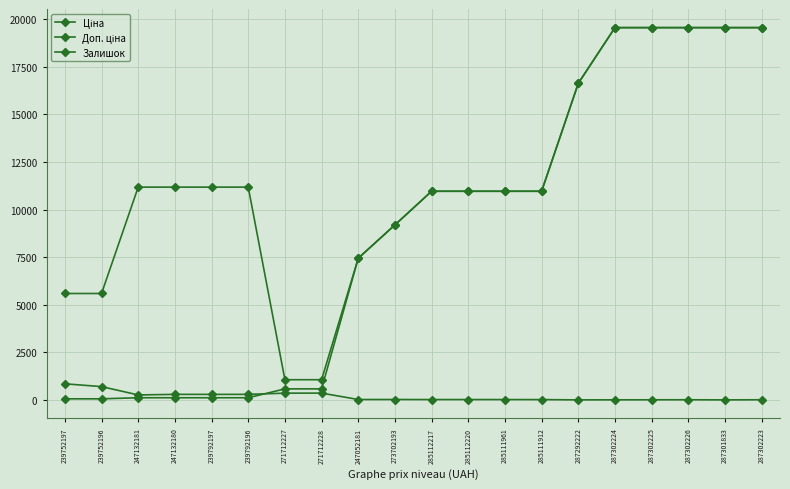

What is the label of the 12th point from the right?

247052181